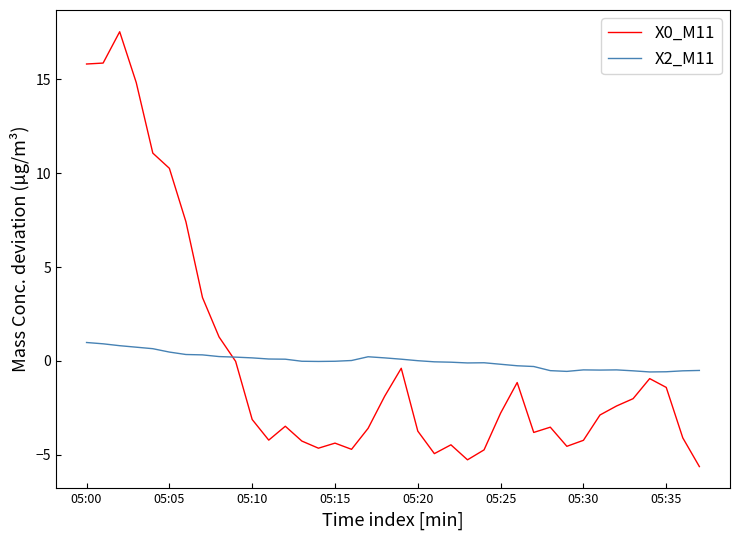

What is the highest value of the X0_M11 series?

17.5